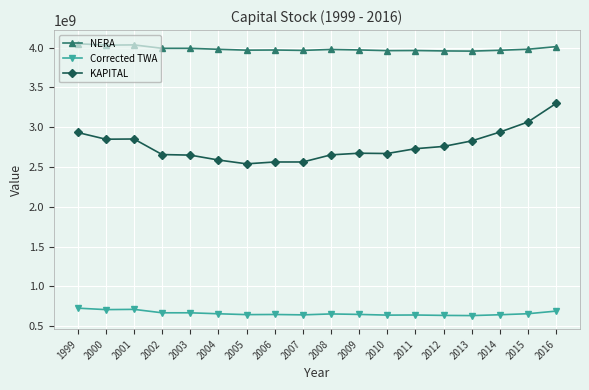

Where does the KAPITAL series first go above 2730009347?

1999